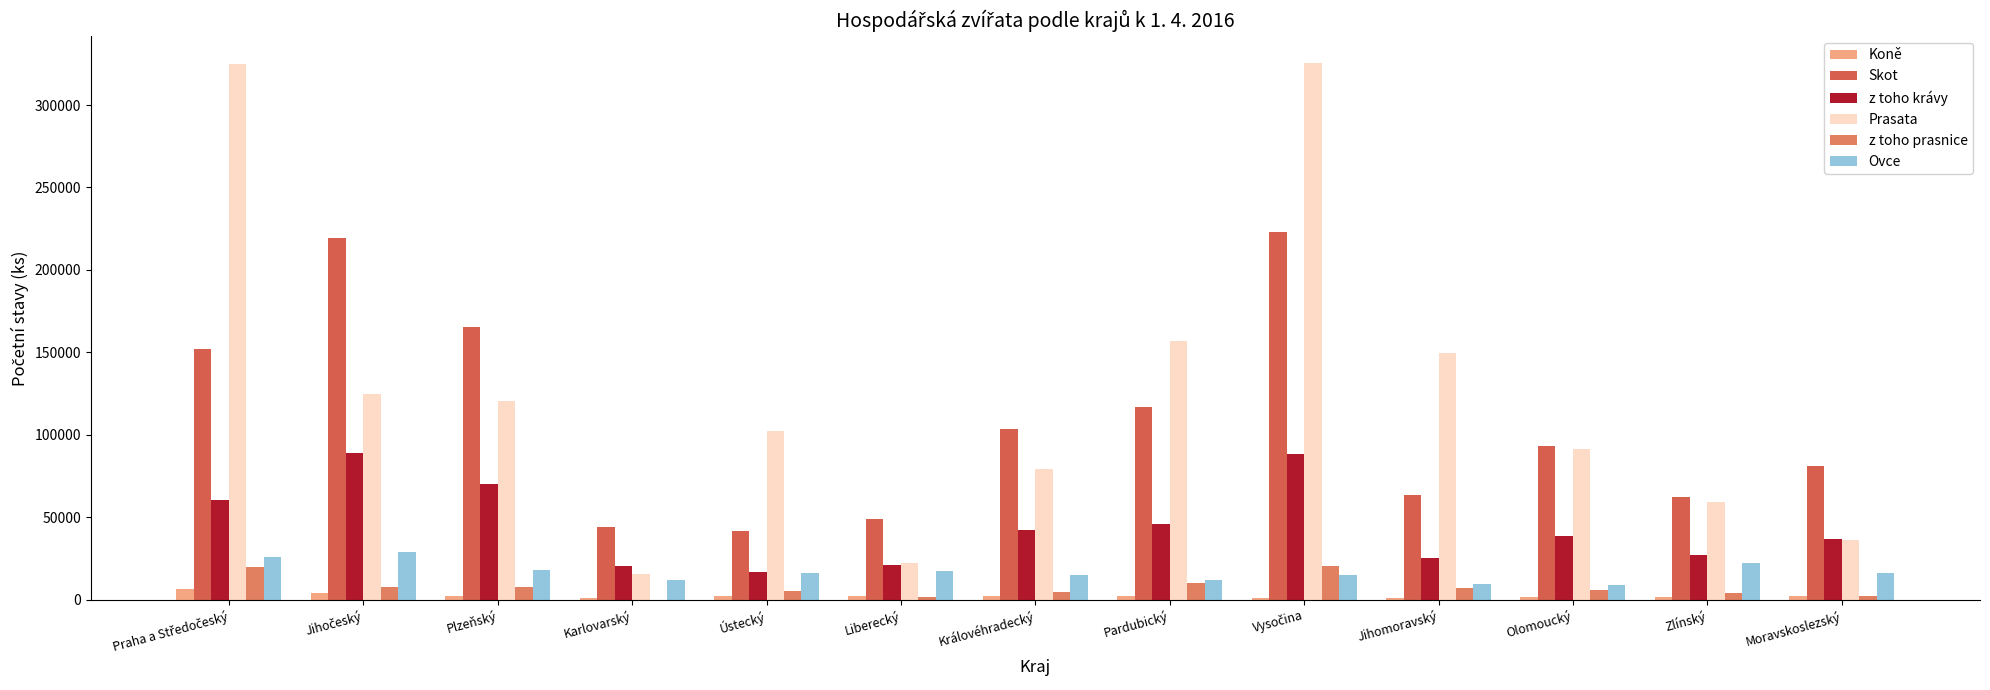

Reading left to right, list all the values displayed in this chart.

Koně: Praha a Středočeský=6741	Jihočeský=4441	Plzeňský=2067	Karlovarský=1396	Ústecký=2197	Liberecký=2090	Královéhradecký=2380	Pardubický=2126	Vysočina=1372	Jihomoravský=1361	Olomoucký=1658	Zlínský=1879	Moravskoslezský=2425
Skot: Praha a Středočeský=151875	Jihočeský=219337	Plzeňský=165396	Karlovarský=44406	Ústecký=41907	Liberecký=49166	Královéhradecký=103473	Pardubický=117010	Vysočina=222994	Jihomoravský=63425	Olomoucký=93526	Zlínský=62225	Moravskoslezský=80918
z toho krávy: Praha a Středočeský=60516	Jihočeský=89315	Plzeňský=70118	Karlovarský=20346	Ústecký=17078	Liberecký=21374	Královéhradecký=42280	Pardubický=46114	Vysočina=88655	Jihomoravský=25135	Olomoucký=38650	Zlínský=27461	Moravskoslezský=36705
Prasata: Praha a Středočeský=324709	Jihočeský=124688	Plzeňský=120839	Karlovarský=15506	Ústecký=102651	Liberecký=22319	Královéhradecký=79239	Pardubický=156995	Vysočina=325655	Jihomoravský=149500	Olomoucký=91728	Zlínský=59594	Moravskoslezský=36522
z toho prasnice: Praha a Středočeský=20031	Jihočeský=7897	Plzeňský=7886	Karlovarský=104	Ústecký=5081	Liberecký=1599	Královéhradecký=4624	Pardubický=9982	Vysočina=20347	Jihomoravský=7447	Olomoucký=5899	Zlínský=3885	Moravskoslezský=2310
Ovce: Praha a Středočeský=25695	Jihočeský=29204	Plzeňský=17805	Karlovarský=12245	Ústecký=16002	Liberecký=17640	Královéhradecký=15062	Pardubický=12088	Vysočina=15352	Jihomoravský=9385	Olomoucký=9274	Zlínský=22519	Moravskoslezský=16222